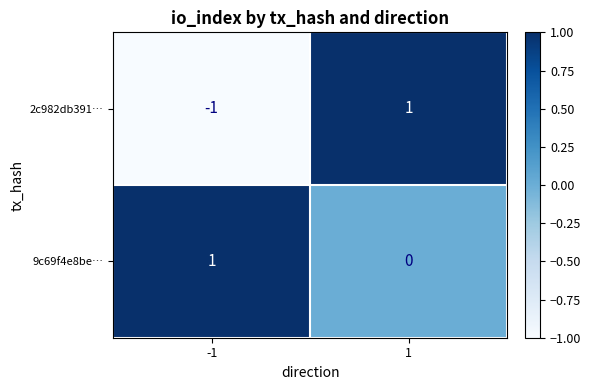

The value of 2c982db391… at -1 is -1. True or false?

True